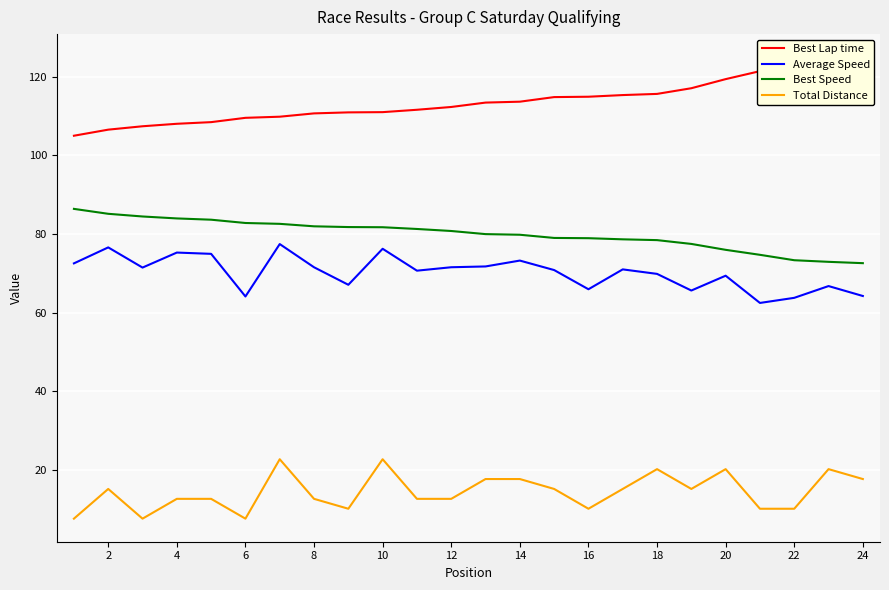

True or false: Best Speed and Best Lap time cross at least once.

False